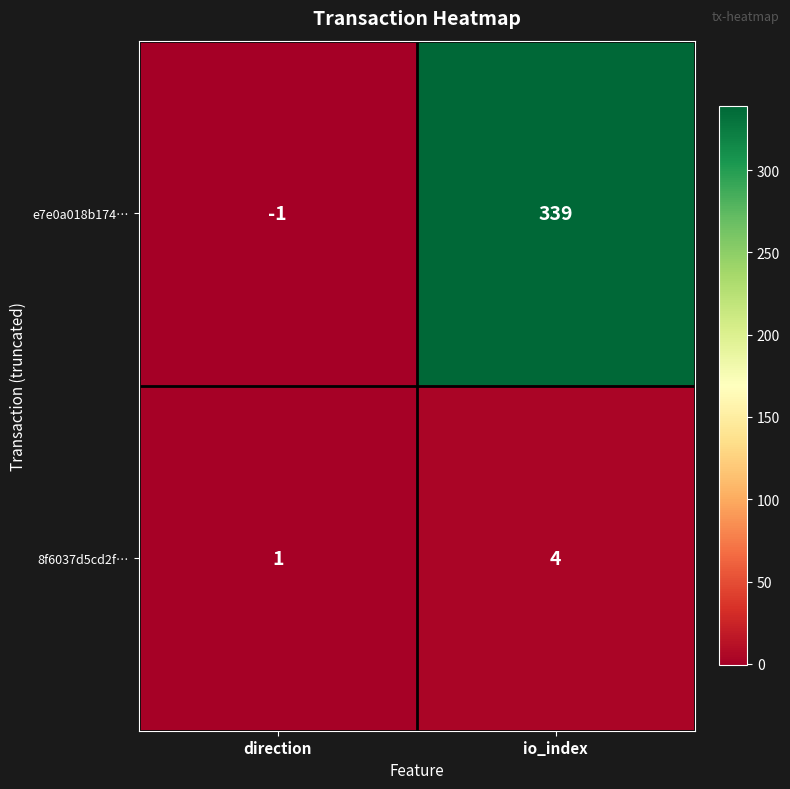

What is the difference between the maximum and minimum values in the e7e0a018b174… series?

340